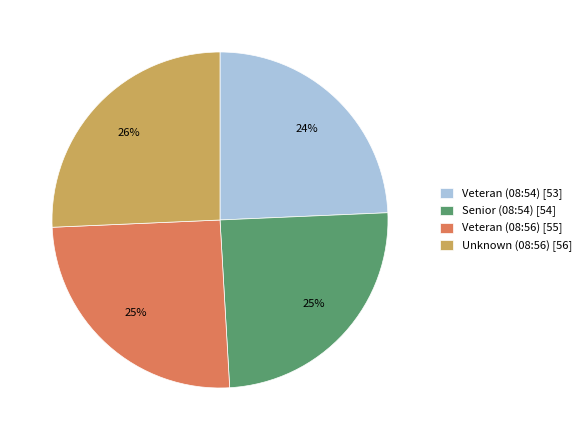

To the nearest percent, what percentage of the pie is Unknown (08:56)?

26%